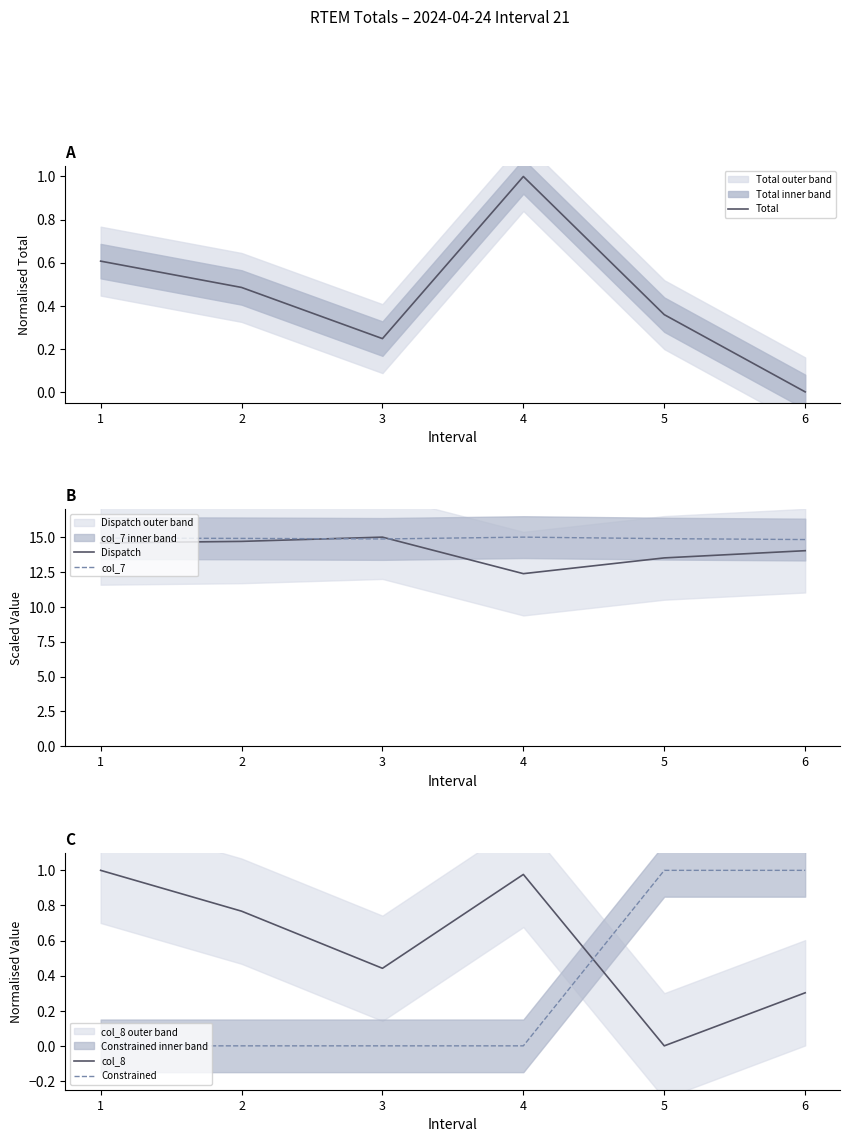

List the series in order of their peak value, highest first.

Dispatch, col_7, Total, col_8, Constrained